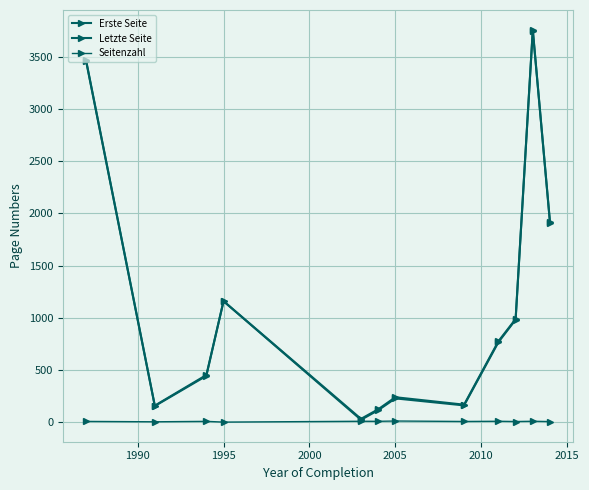

At how many categories does at least one series exceed 3125?

2